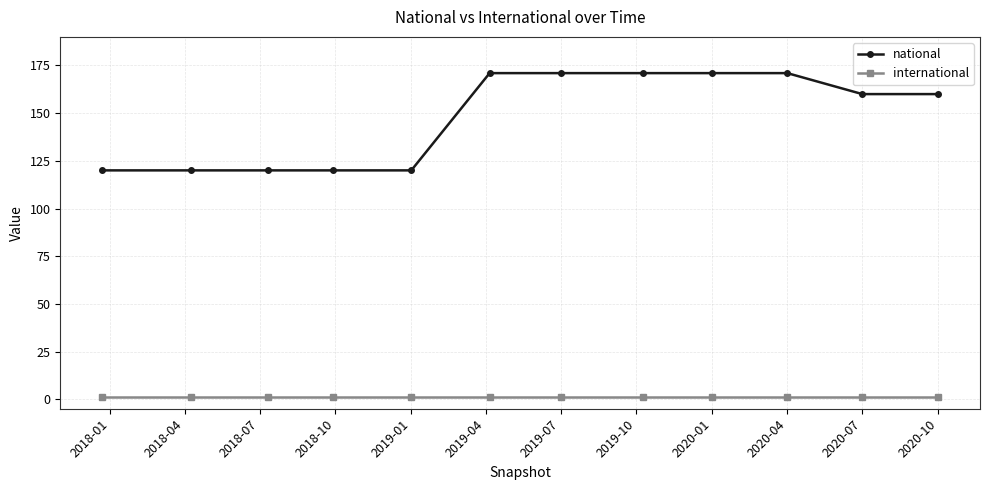

What is the difference between the second highest and minimum values in the national series?

51